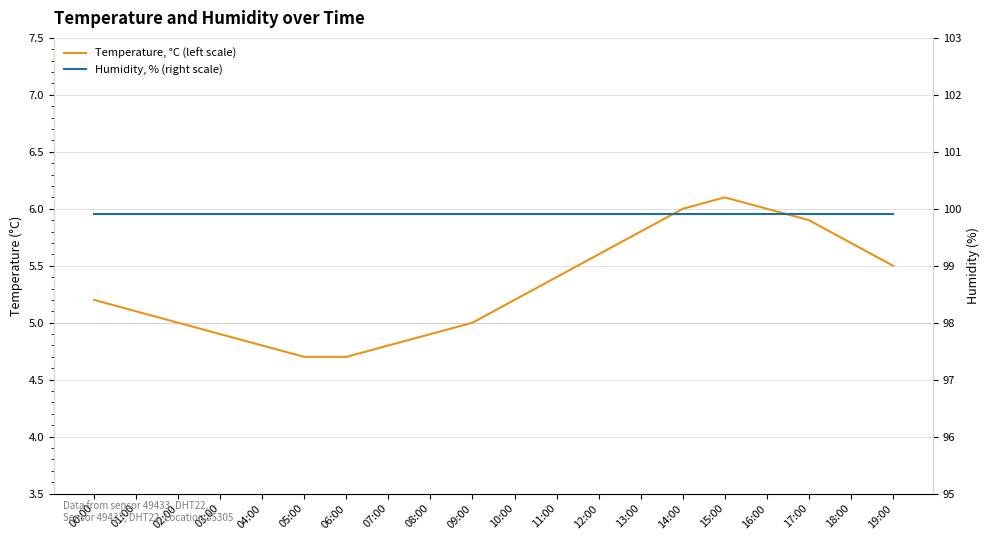

True or false: Humidity, % (right scale) and Temperature, °C (left scale) cross at least once.

False